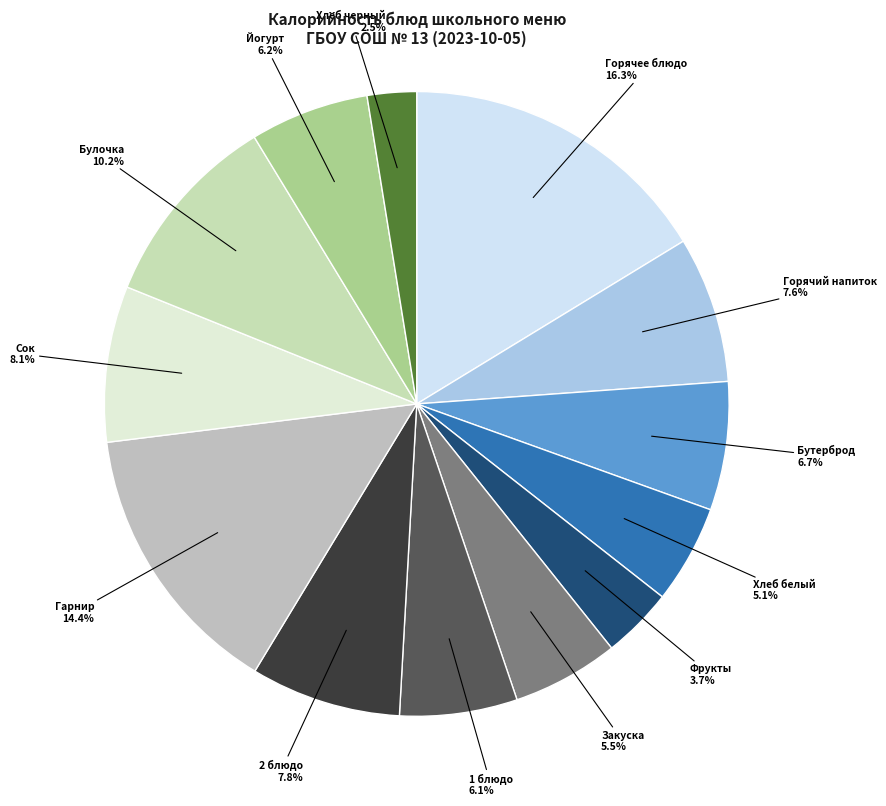

Does Сок represent more than half of the total?

No